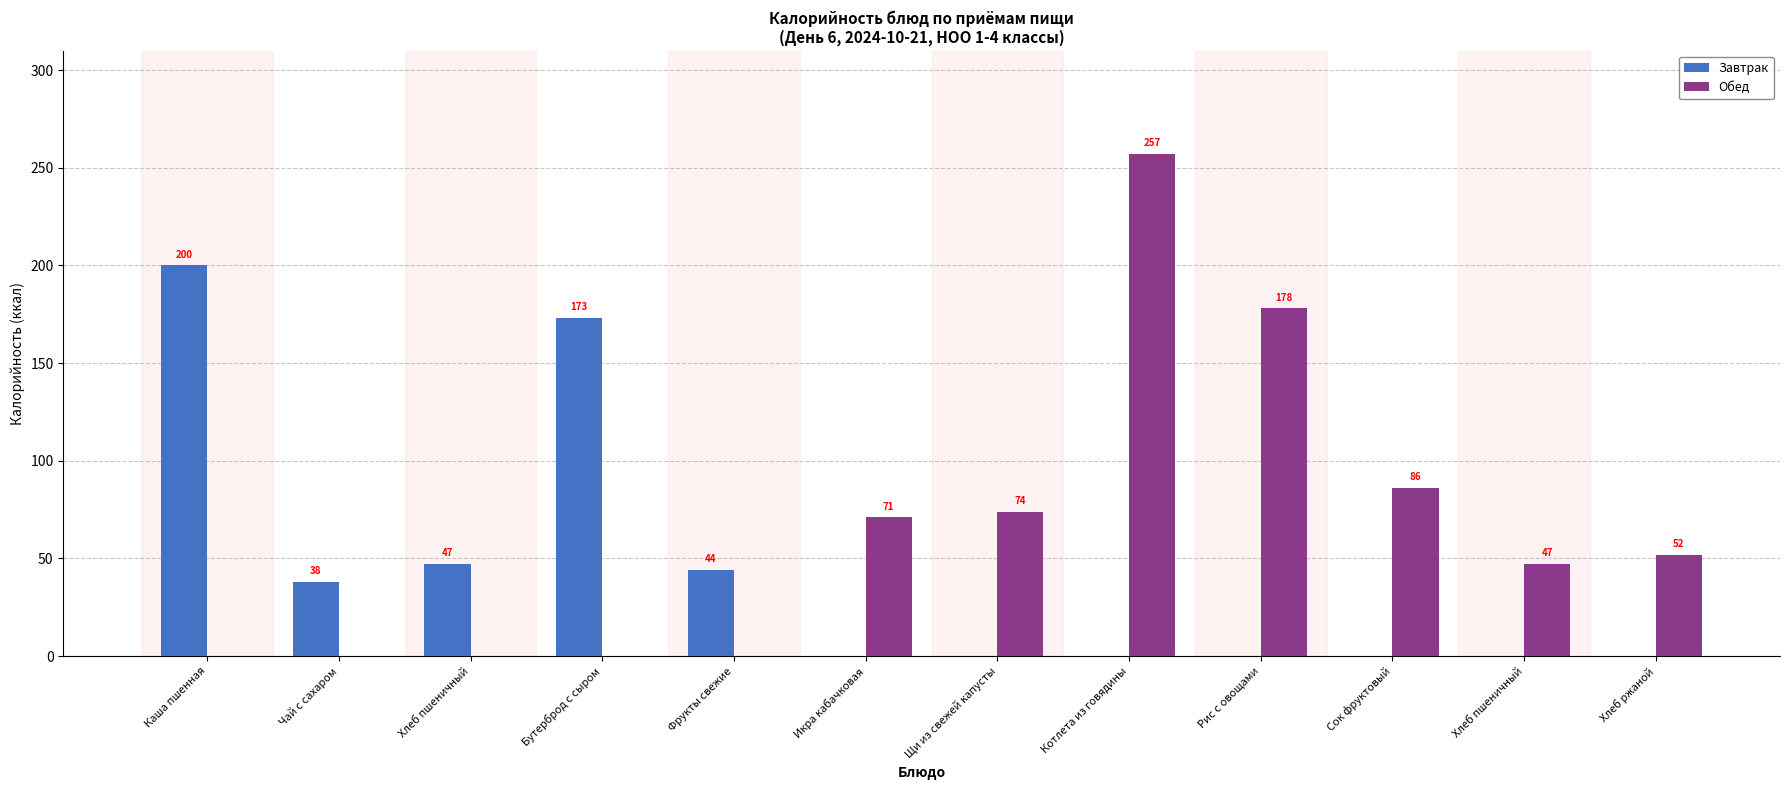

What is the label of the 3rd bar from the left?

Хлеб пшеничный